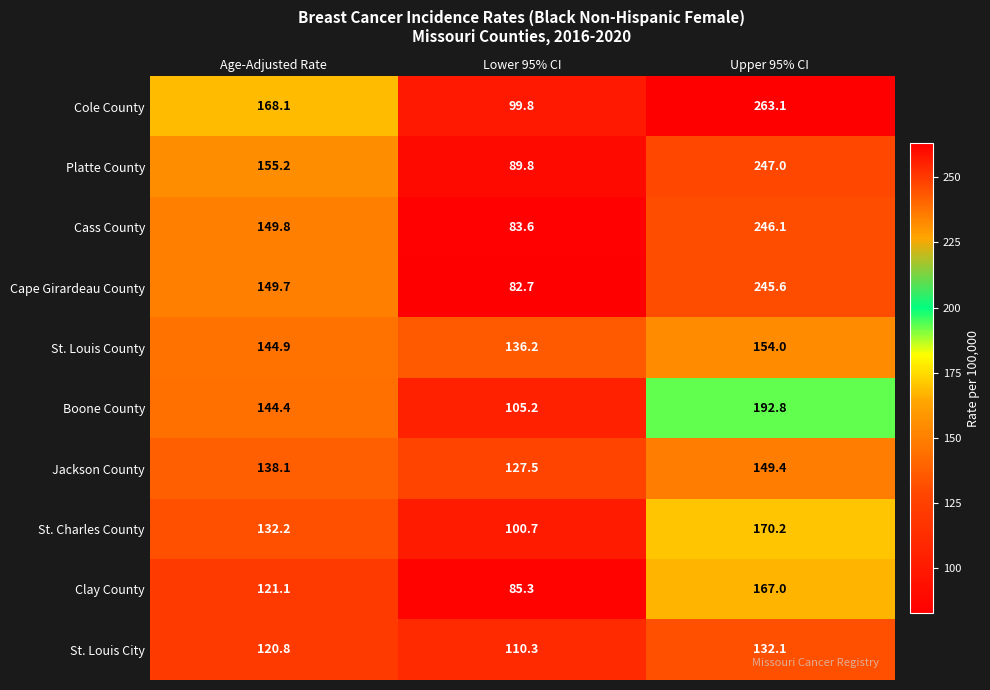

At which category is the sum across all series the highest?

Upper 95% CI